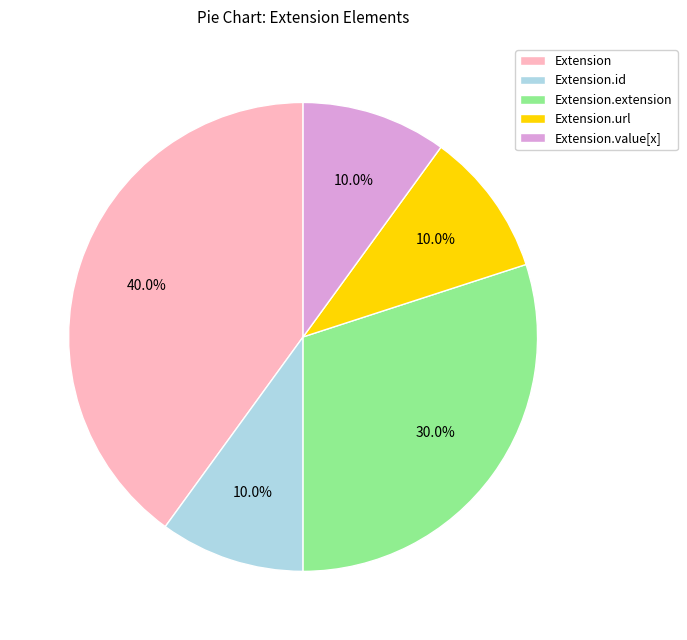

Approximately how many times larger is the value at Extension compared to Extension.extension?

1.3